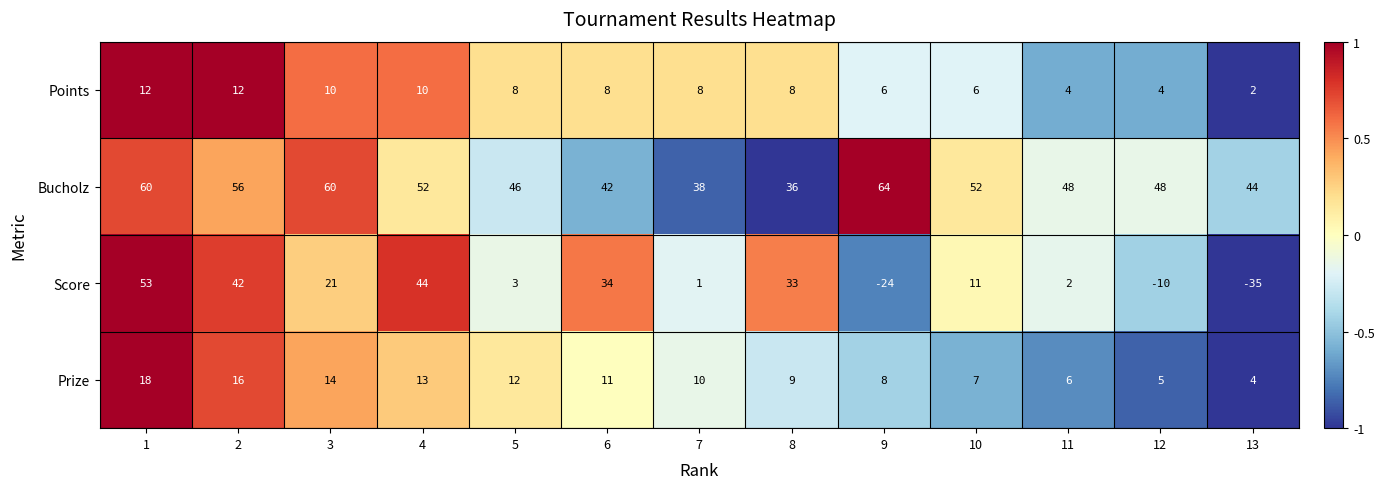

At which label is Prize closest to 11?

6